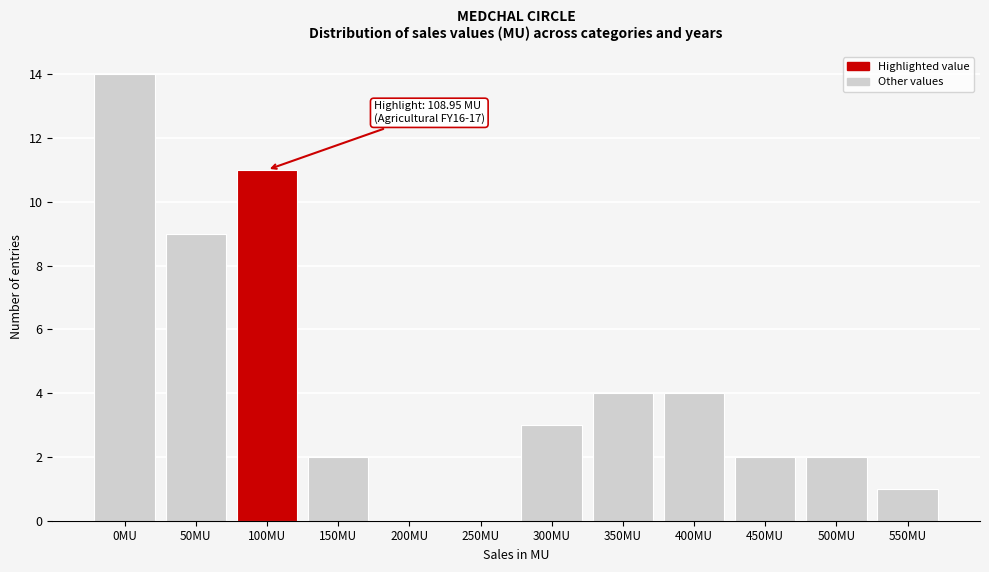

Reading right to left, extract all data points from this chart.

550MU=1	500MU=2	450MU=2	400MU=4	350MU=4	300MU=3	250MU=0	200MU=0	150MU=2	100MU=11	50MU=9	0MU=14